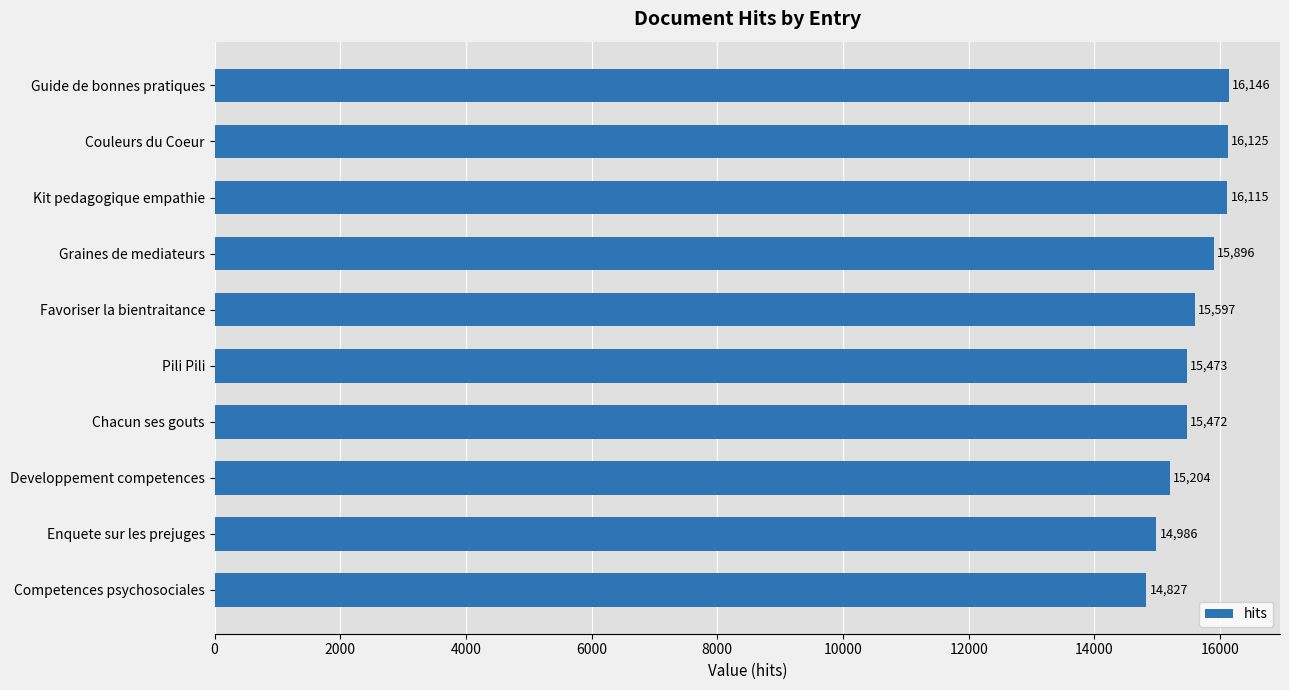

Reading top to bottom, what are all the values shown in this chart?

16146	16125	16115	15896	15597	15473	15472	15204	14986	14827